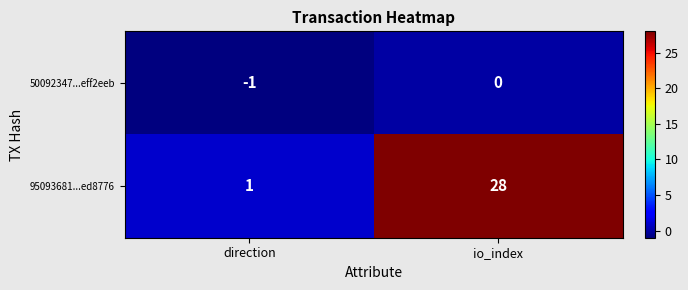

Which series has the widest spread of values?

95093681...ed8776